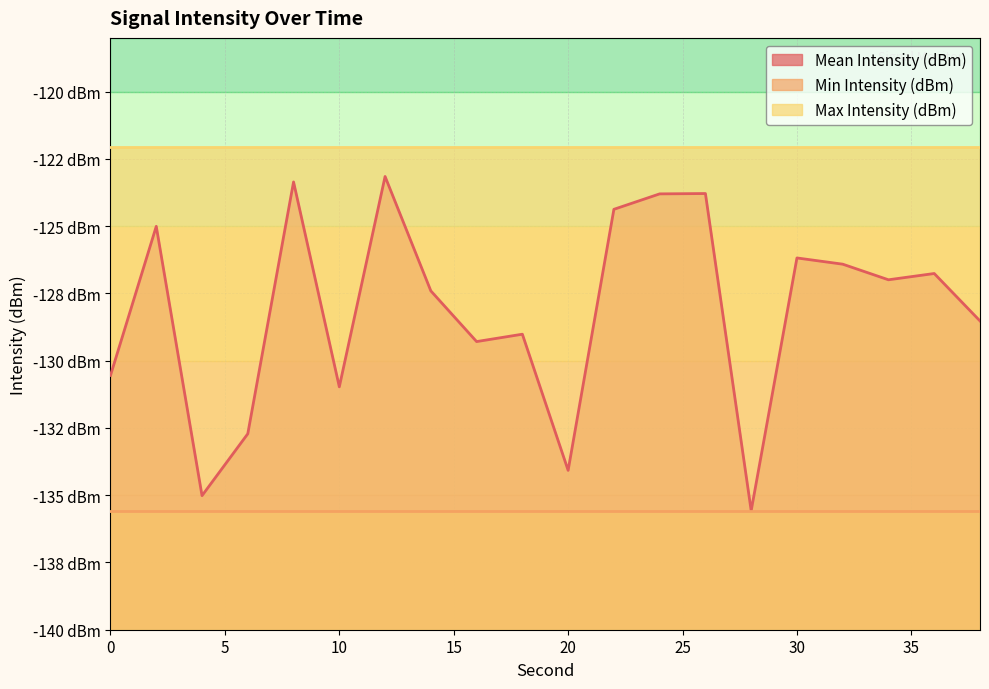

What is the difference between the maximum and minimum values in the Mean Intensity (dBm) series?

12.4